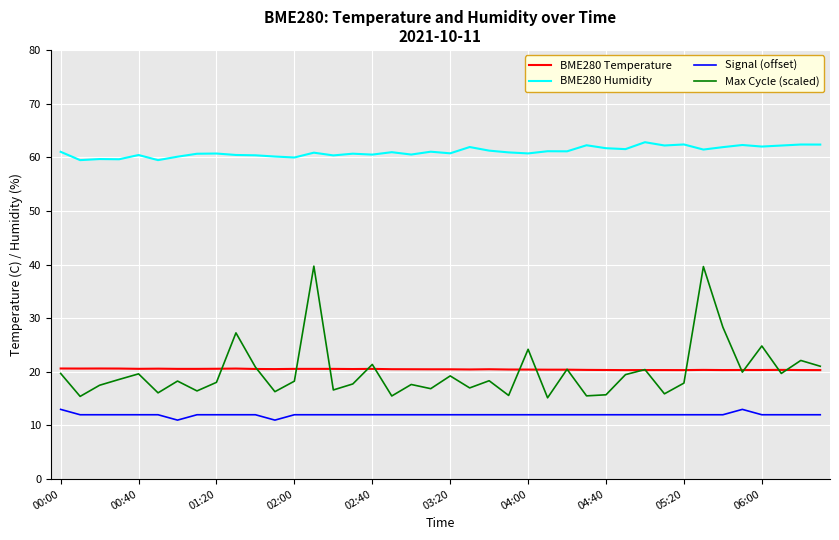

Rank the series by their maximum value, from highest to lowest.

BME280 Humidity, Max Cycle (scaled), BME280 Temperature, Signal (offset)